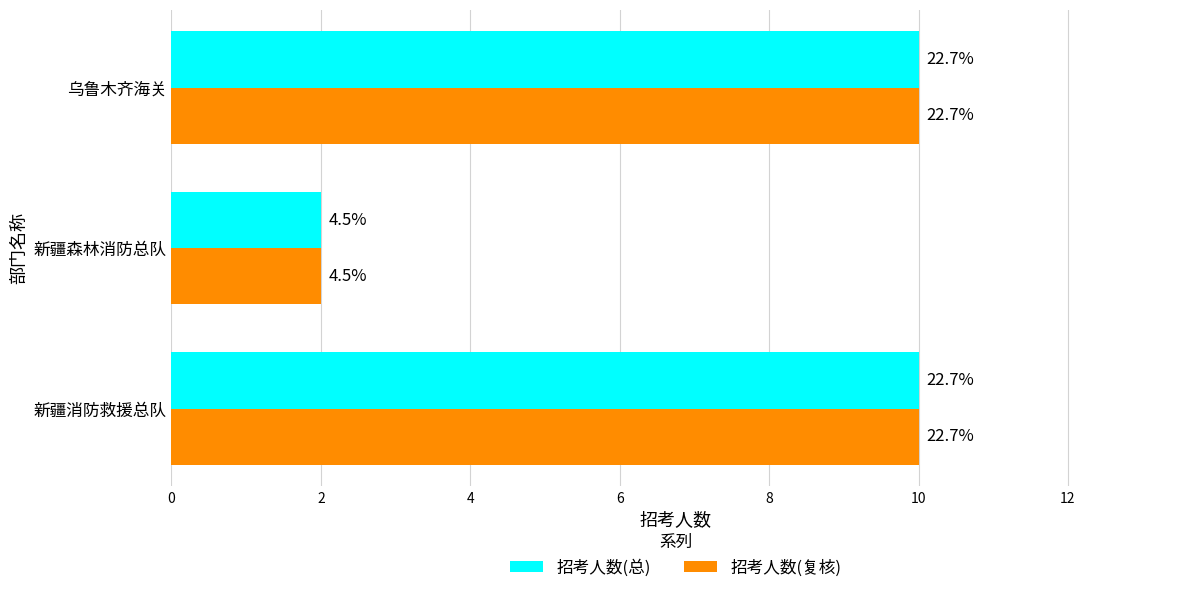

Reading left to right, transcribe all the data shown in this chart.

招考人数(总): 10	2	10
招考人数(复核): 10	2	10